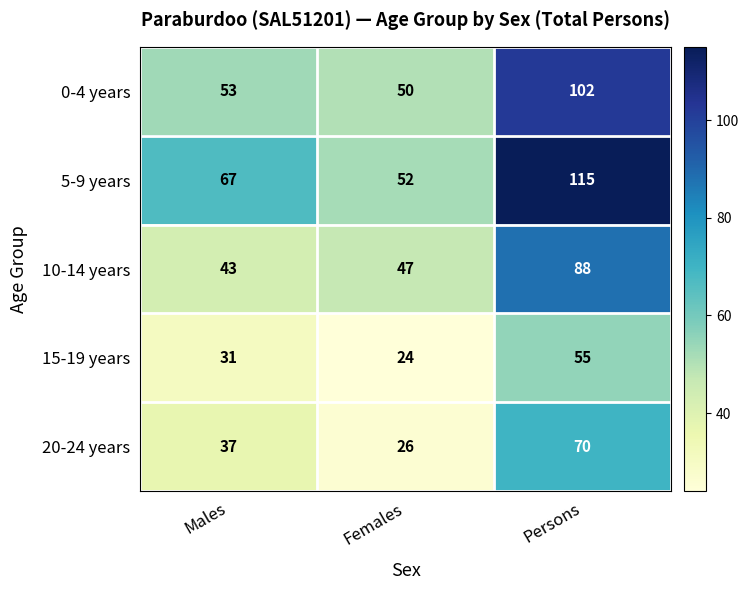

How many 15-19 years values are between 24 and 55?

3